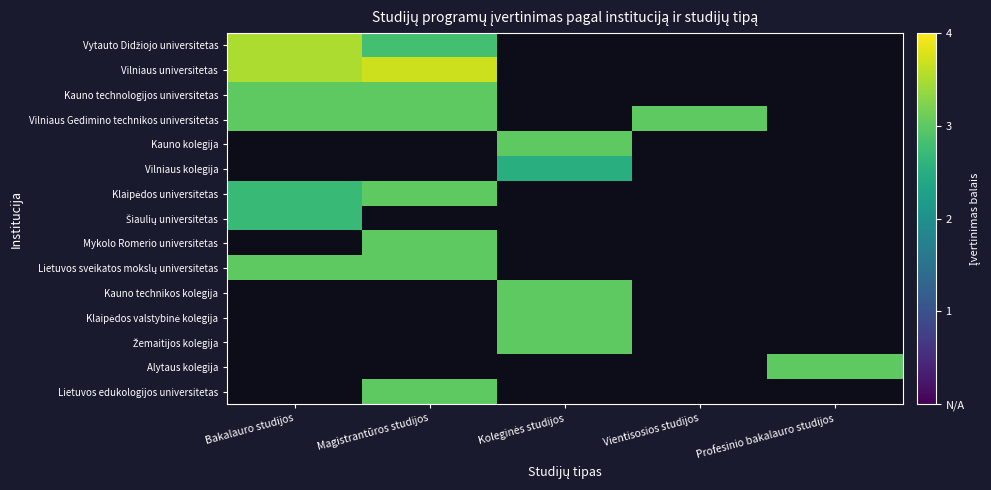

Between Bakalauro studijos and Magistrantūros studijos, which series saw the biggest shift?

Vytauto Didžiojo universitetas